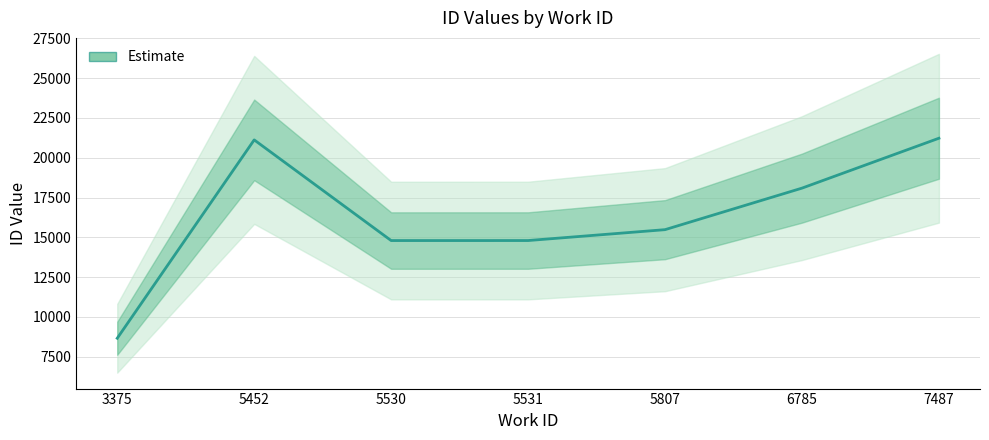

Rank the categories by value from lowest to highest.

3375, 5530, 5531, 5807, 6785, 5452, 7487